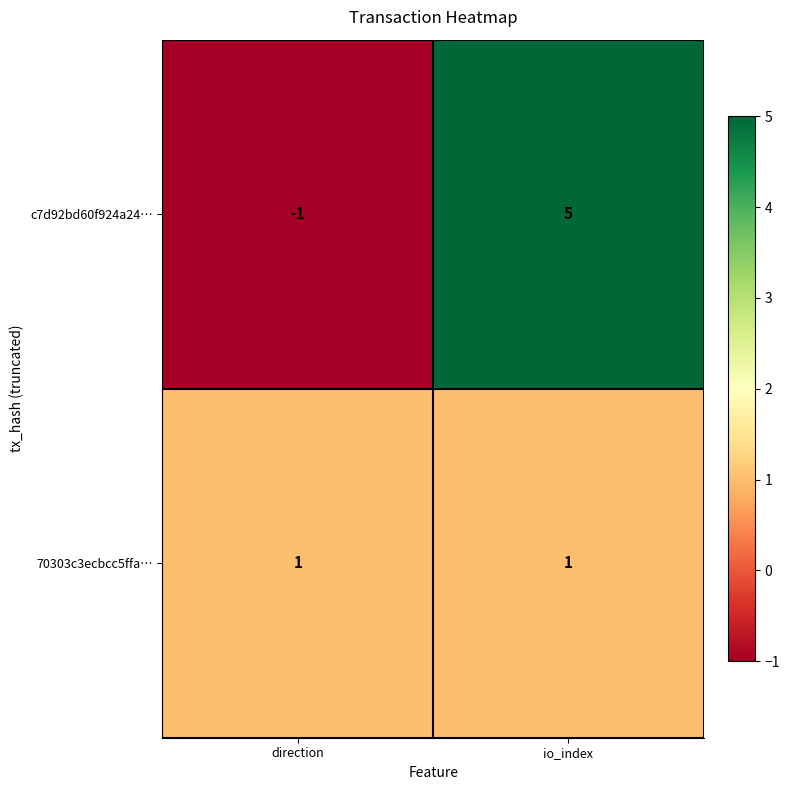

Reading right to left, extract all data points from this chart.

c7d92bd60f924a24…: io_index=5	direction=-1
70303c3ecbcc5ffa…: io_index=1	direction=1